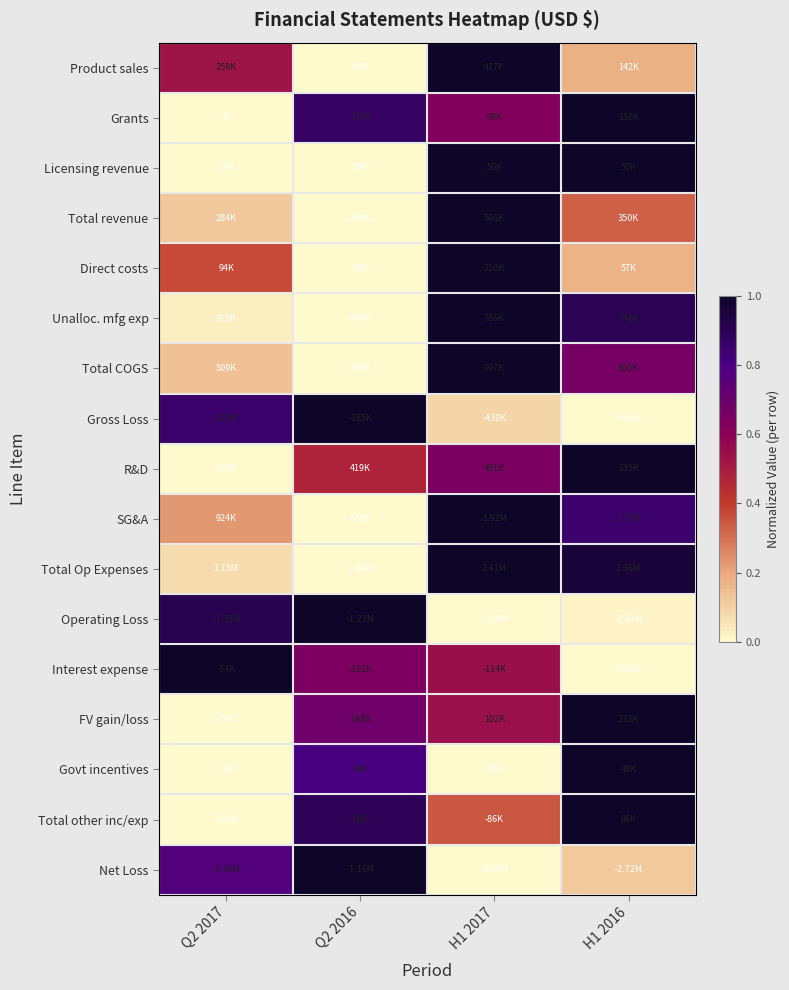

Where is Govt incentives nearest to the value 0?

H1 2017